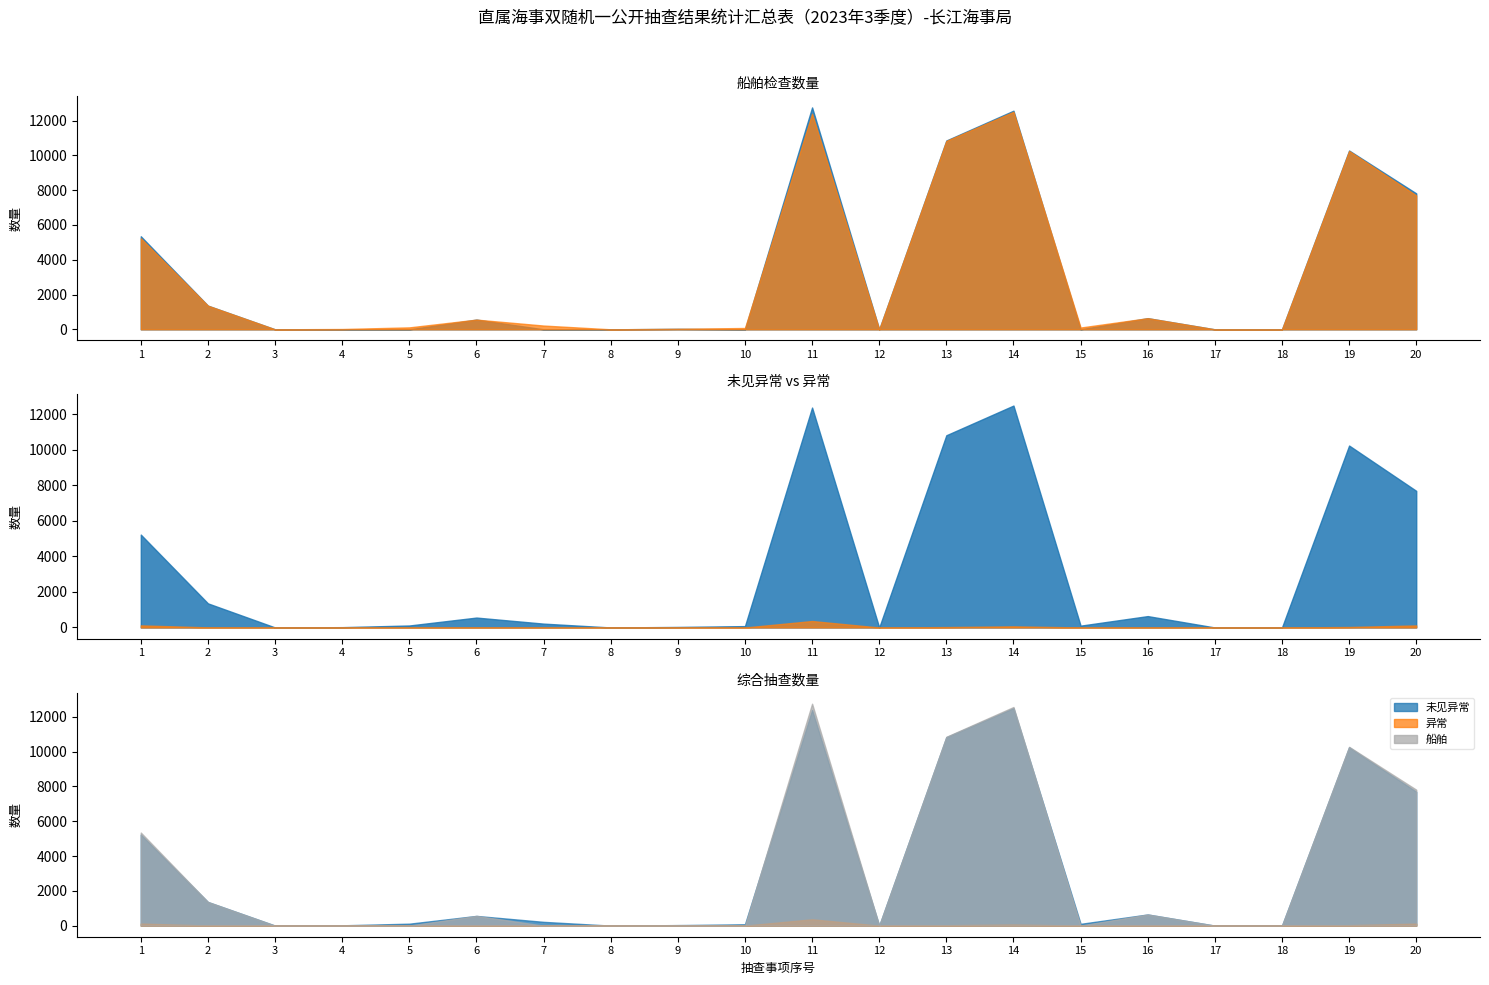

Rank the series by their maximum value, from lowest to highest.

异常, 未见异常, 船舶